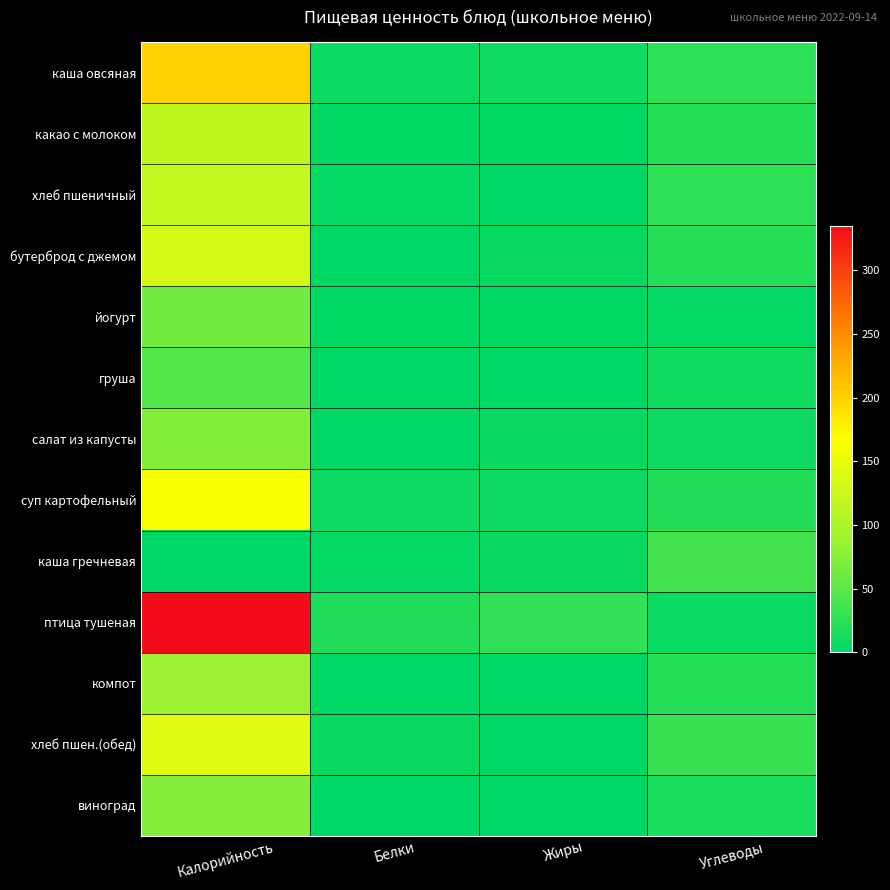

Between Калорийность and Углеводы, which series saw the biggest shift?

птица тушеная